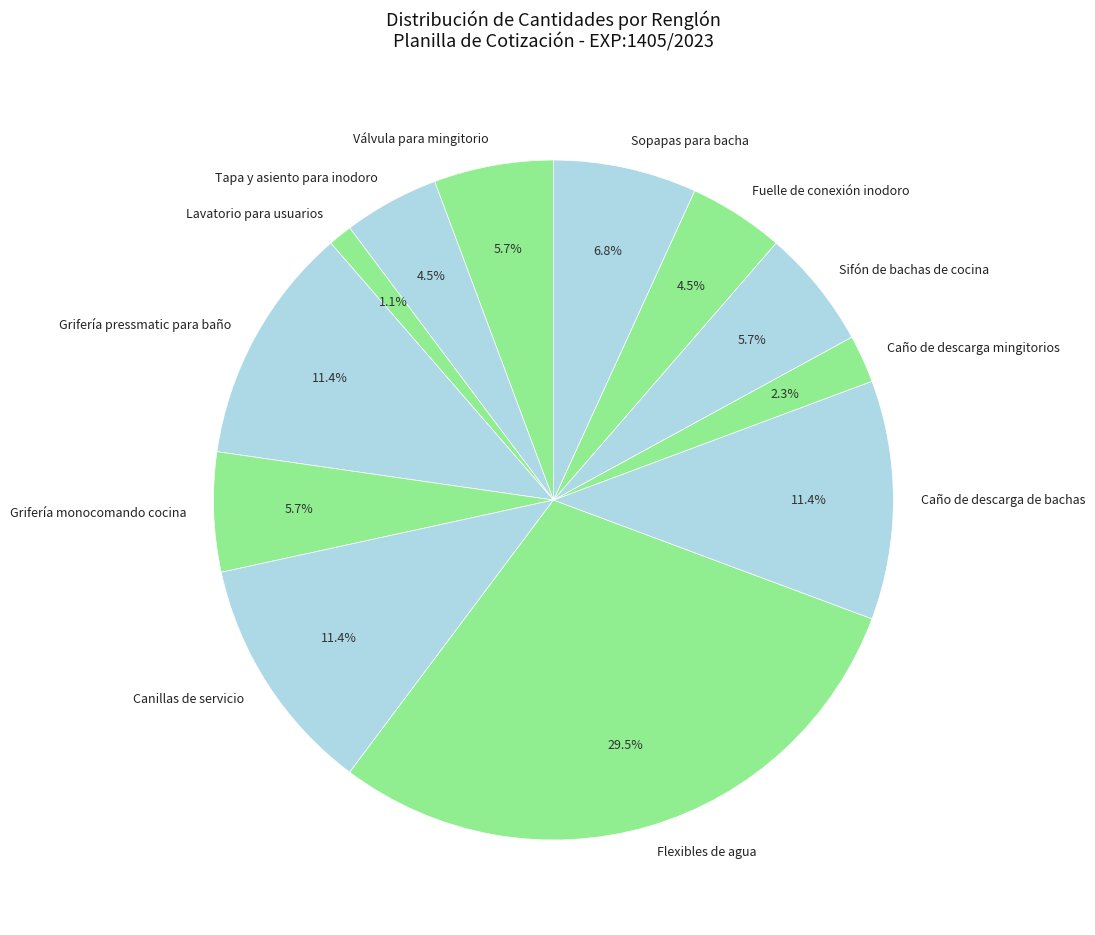

Which has a higher value, Flexibles de agua or Fuelle de conexión inodoro?

Flexibles de agua